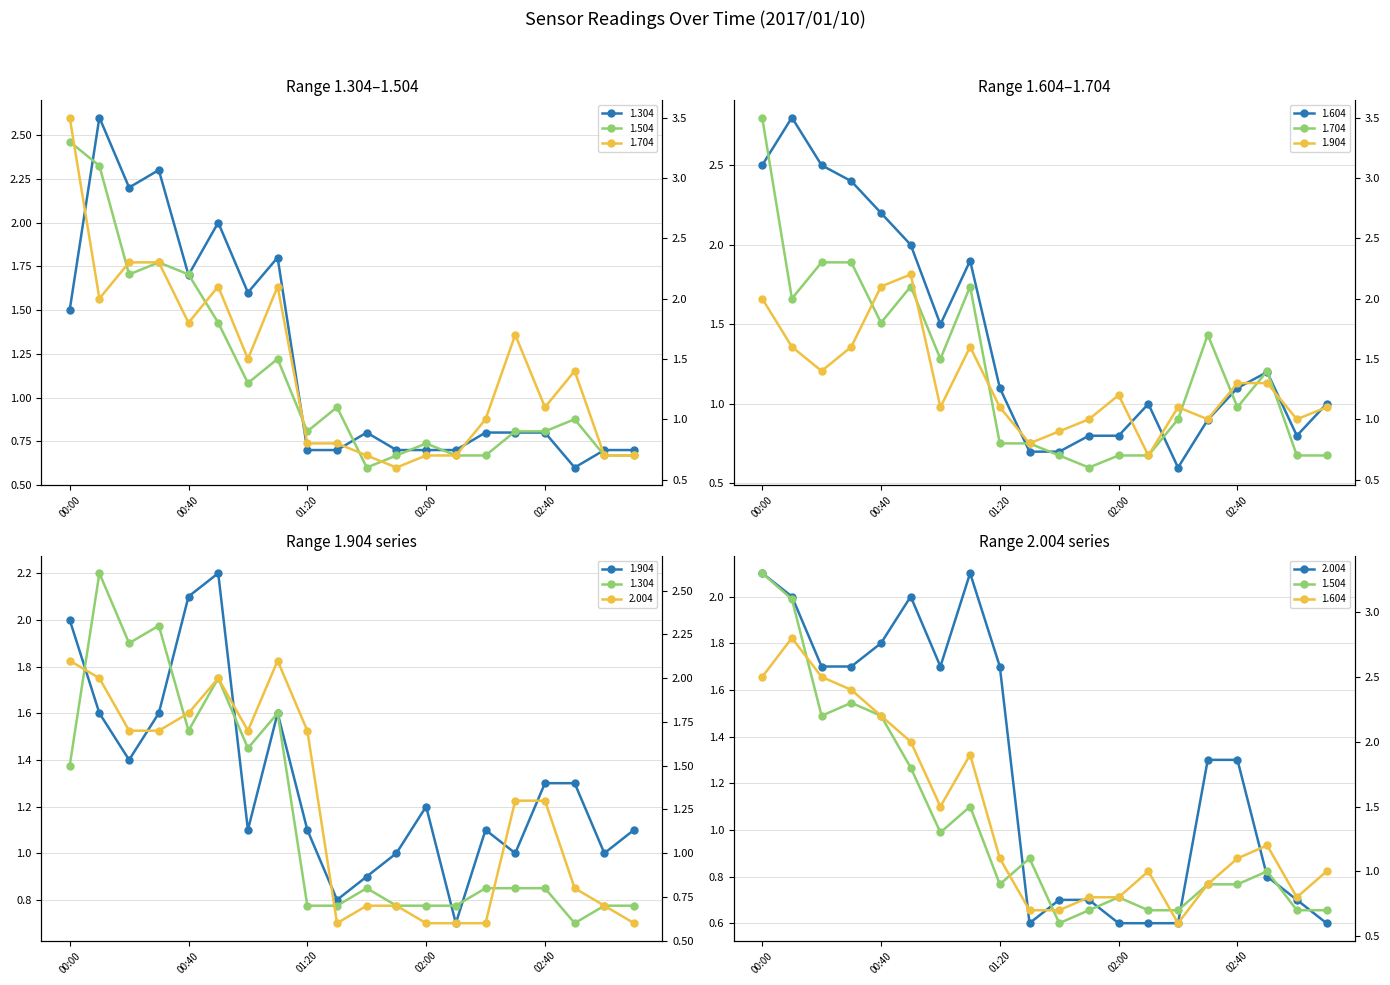

Reading left to right, extract all data points from this chart.

1.304: 1.5	2.6	2.2	2.3	1.7	2.0	1.6	1.8	0.7	0.7	0.8	0.7	0.7	0.7	0.8	0.8	0.8	0.6	0.7	0.7
1.704: 3.5	2.0	2.3	2.3	1.8	2.1	1.5	2.1	0.8	0.8	0.7	0.6	0.7	0.7	1.0	1.7	1.1	1.4	0.7	0.7
1.504: 3.3	3.1	2.2	2.3	2.2	1.8	1.3	1.5	0.9	1.1	0.6	0.7	0.8	0.7	0.7	0.9	0.9	1.0	0.7	0.7
1.604: 2.5	2.8	2.5	2.4	2.2	2.0	1.5	1.9	1.1	0.7	0.7	0.8	0.8	1.0	0.6	0.9	1.1	1.2	0.8	1.0
1.904: 2.0	1.6	1.4	1.6	2.1	2.2	1.1	1.6	1.1	0.8	0.9	1.0	1.2	0.7	1.1	1.0	1.3	1.3	1.0	1.1
2.004: 2.1	2.0	1.7	1.7	1.8	2.0	1.7	2.1	1.7	0.6	0.7	0.7	0.6	0.6	0.6	1.3	1.3	0.8	0.7	0.6